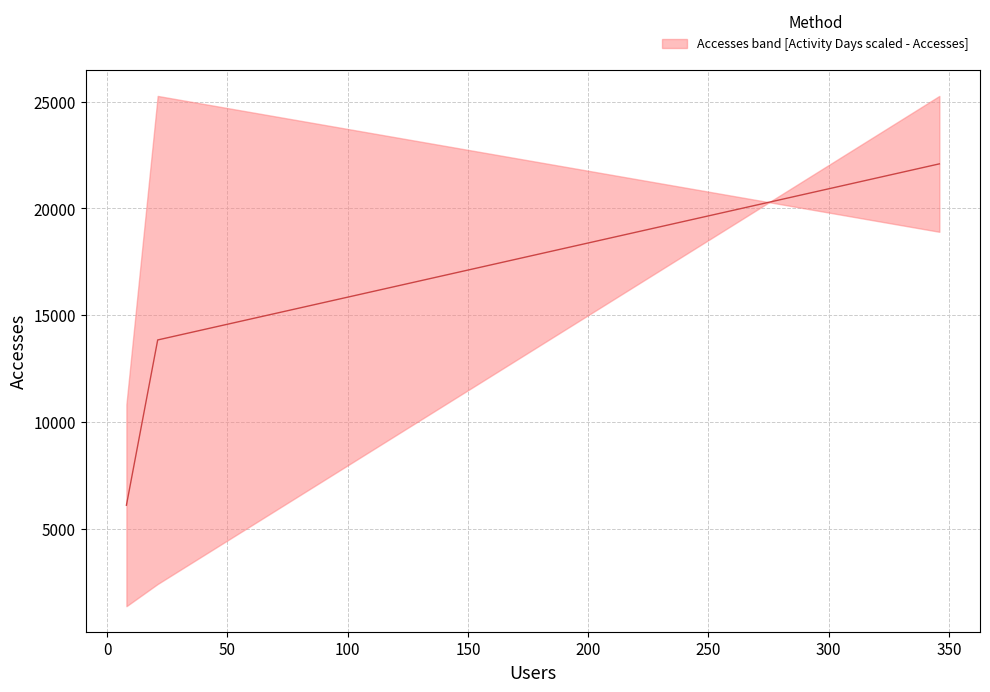

How many categories are shown in the chart?

3